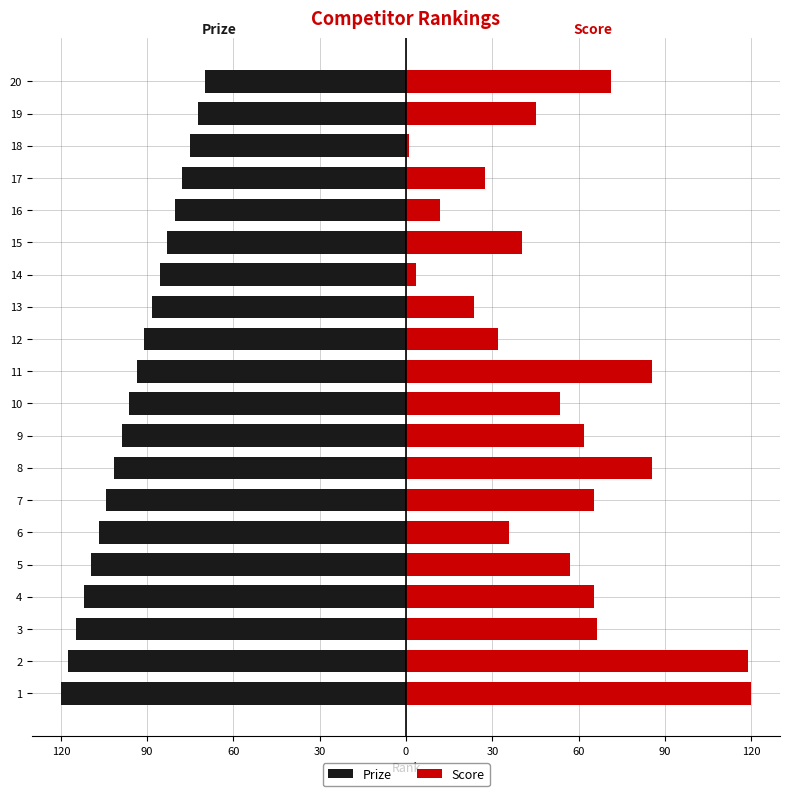

What is the lowest value of the Score series?

1.2